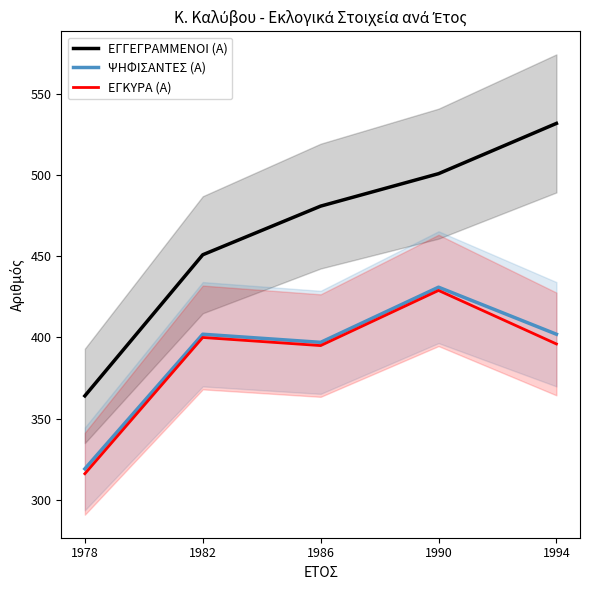

True or false: ΕΓΓΕΓΡΑΜΜΕΝΟΙ (Α) has a value of 481 at 1986.

True